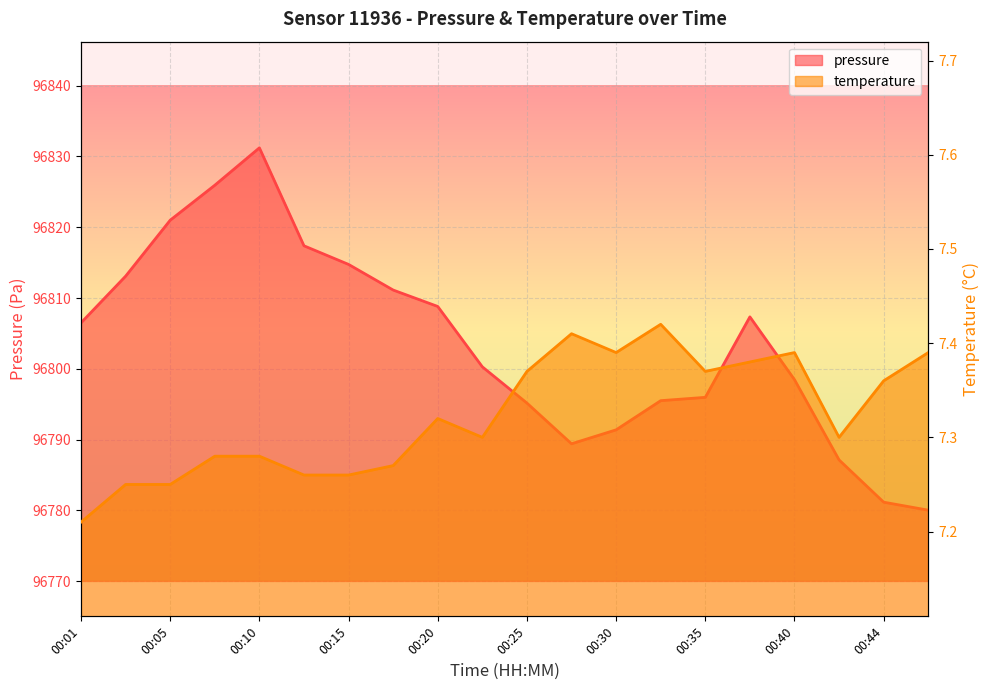

What is the sum of the temperature values at 00:20 and 00:22?

14.6